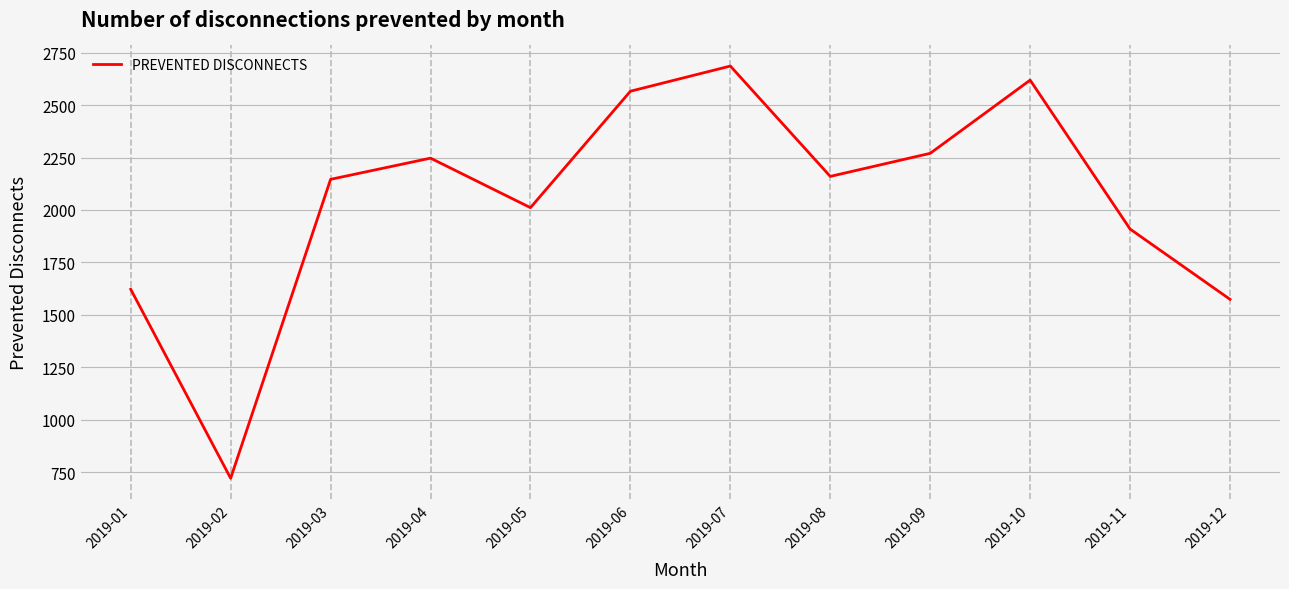

What is the difference between the maximum and minimum values?

1965